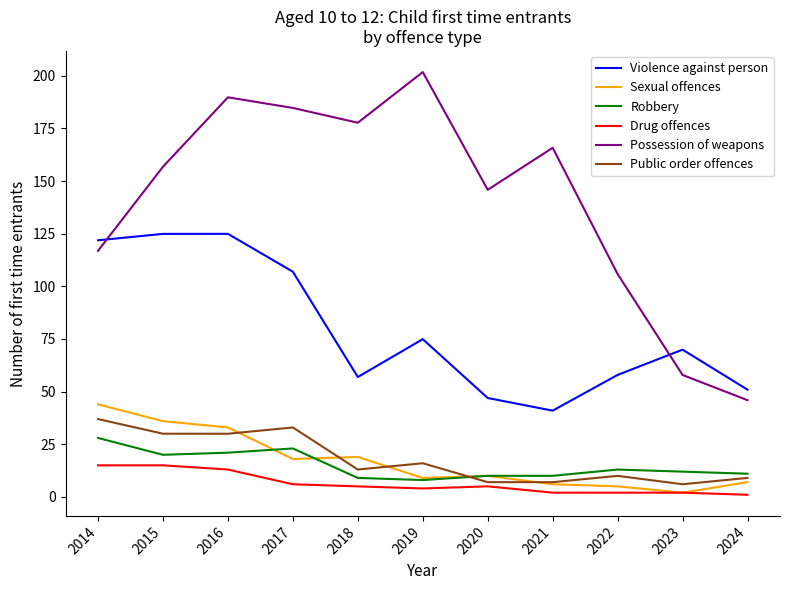

True or false: Sexual offences and Public order offences intersect in this chart.

True